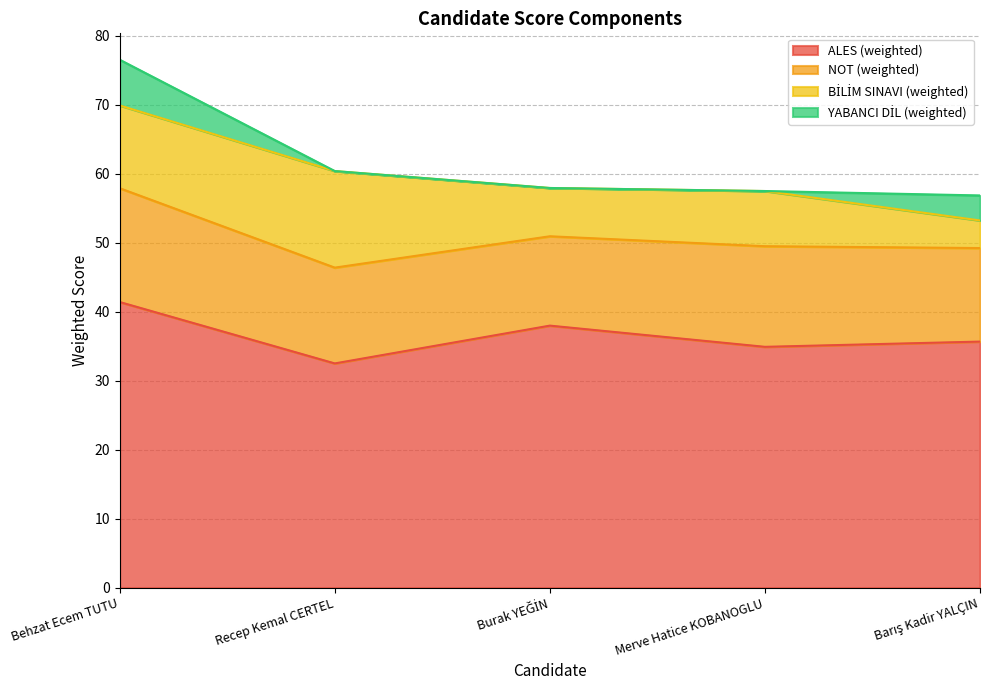

What is the label of the 3rd point from the left?

Burak YEĞİN